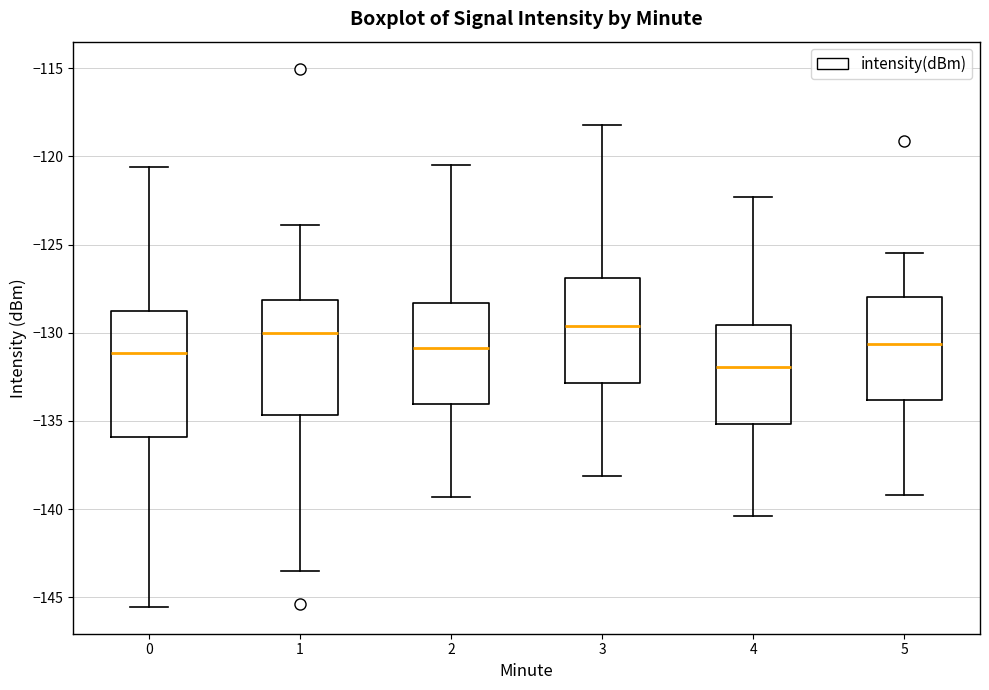

Which box is the tallest, from its lower edge to its upper edge?

0